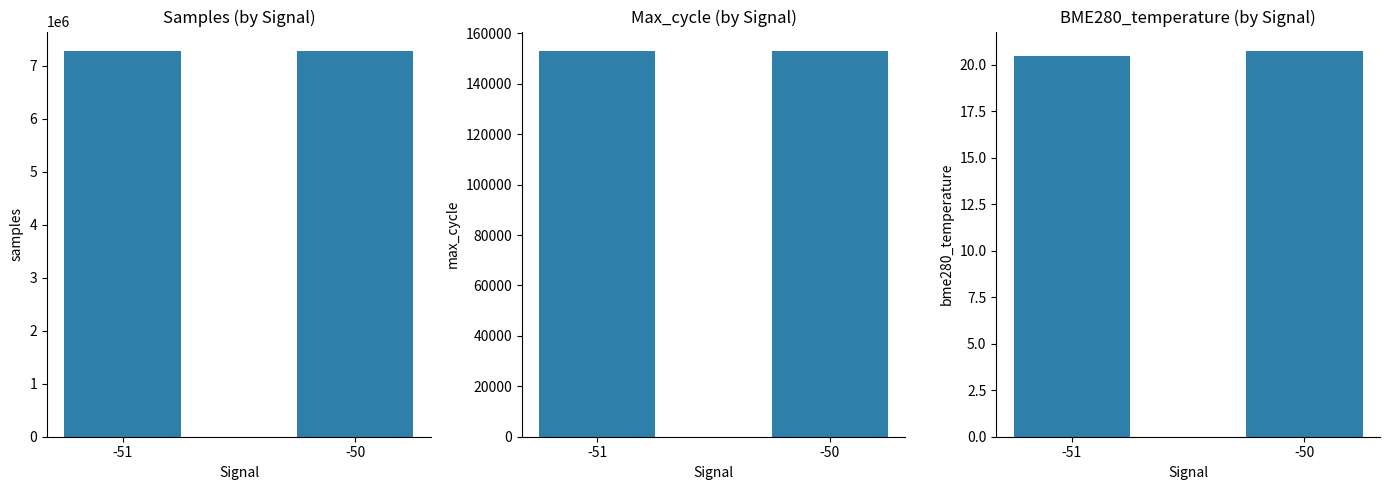

Rank the categories by Max_cycle value from lowest to highest.

-50, -51